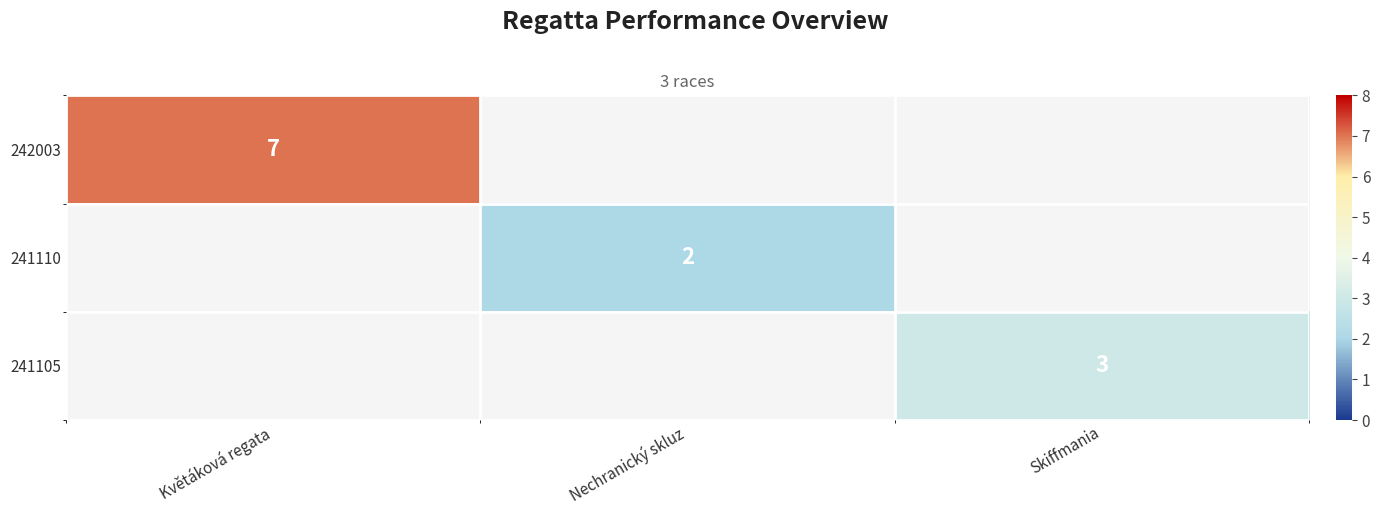

How many data points does each series have?

3